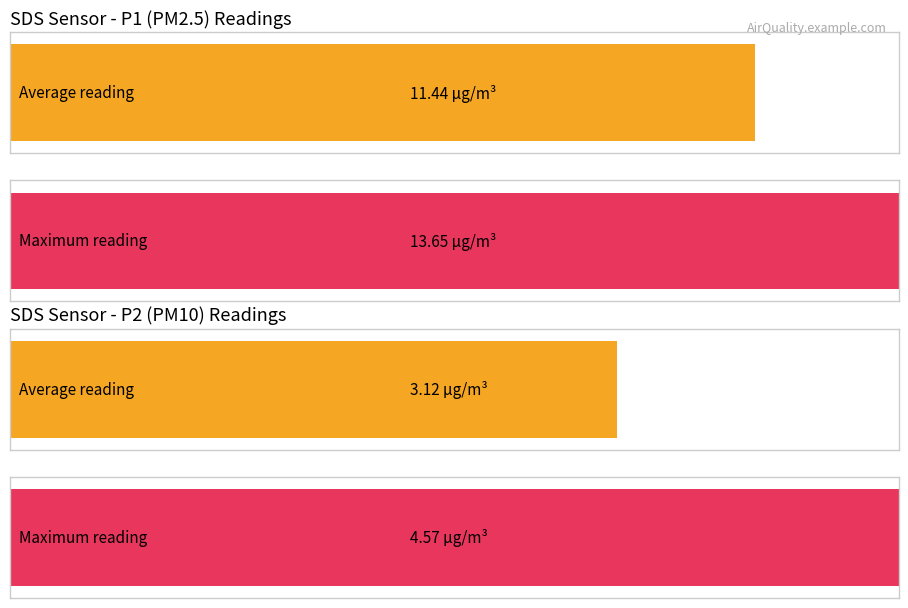

How many bars are there in total?

4